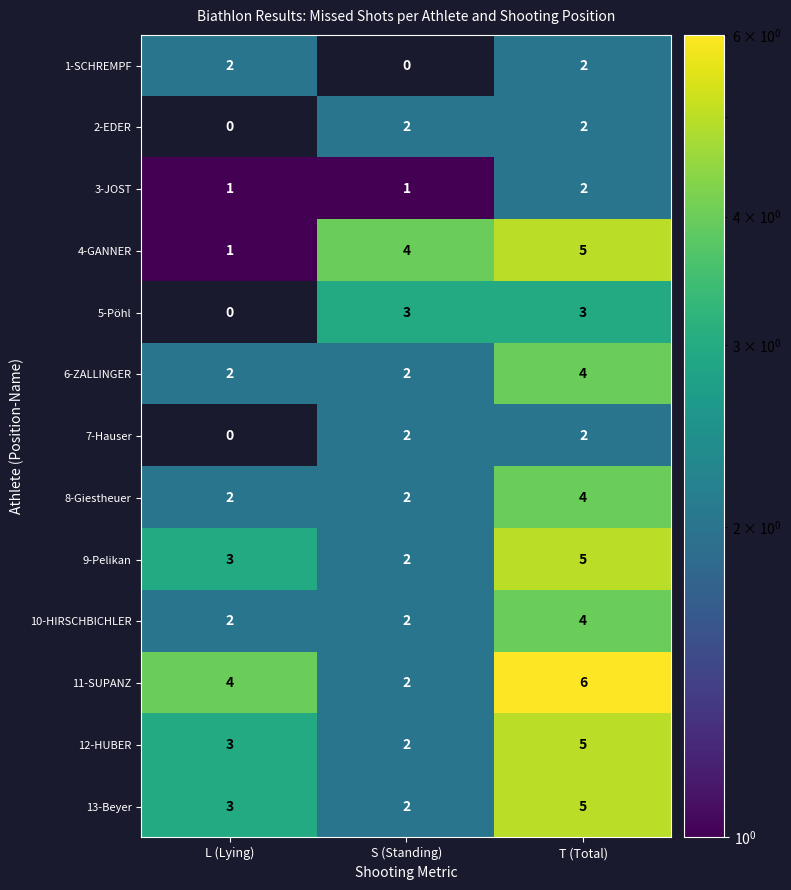

The 2-EDER series shows 1 at S (Standing). True or false?

False